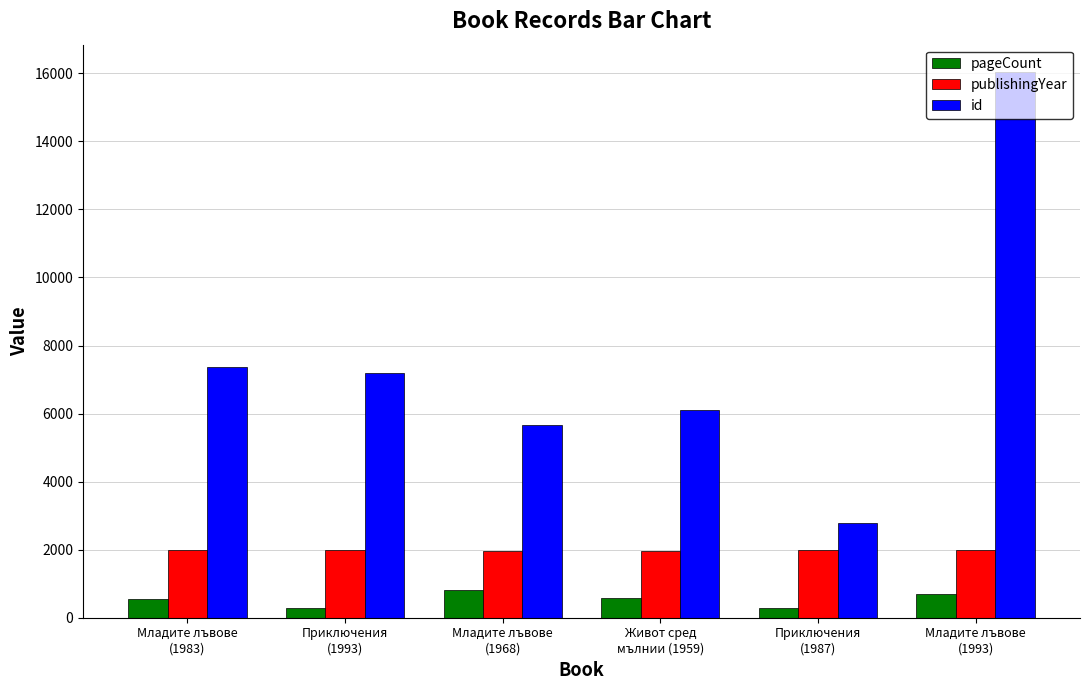

Which series has the largest range (max minus min)?

id